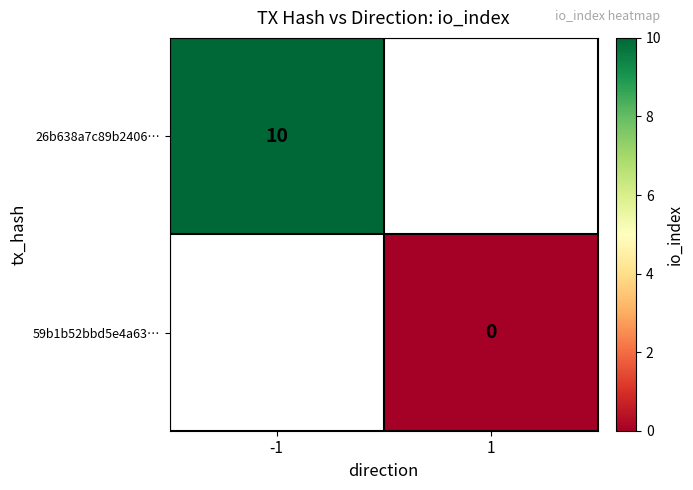

Is it true that 26b638a7c89b2406… equals 10 at -1?

True